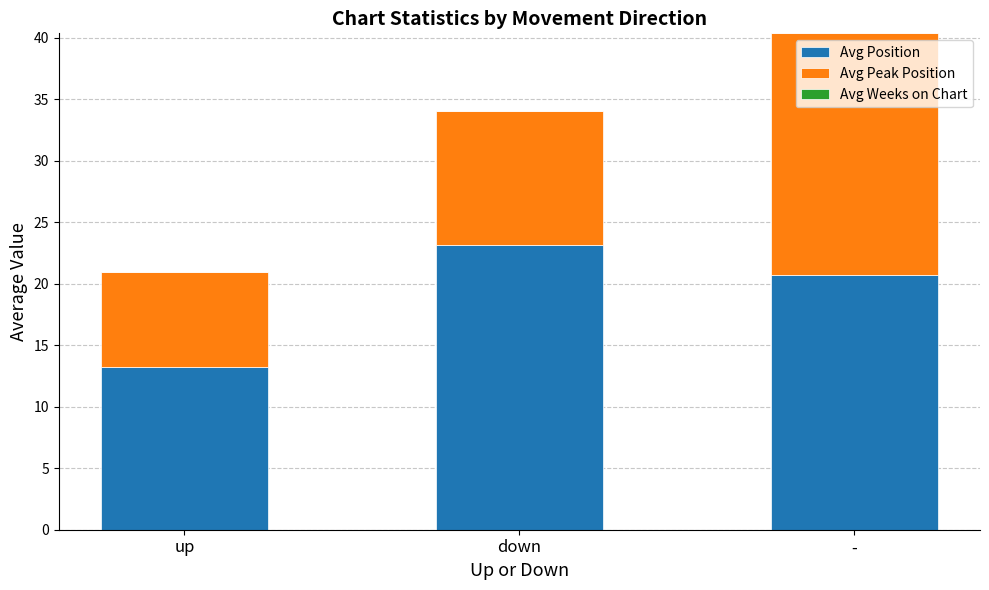

What is the difference between the second highest and minimum values in the Avg Position series?

7.5